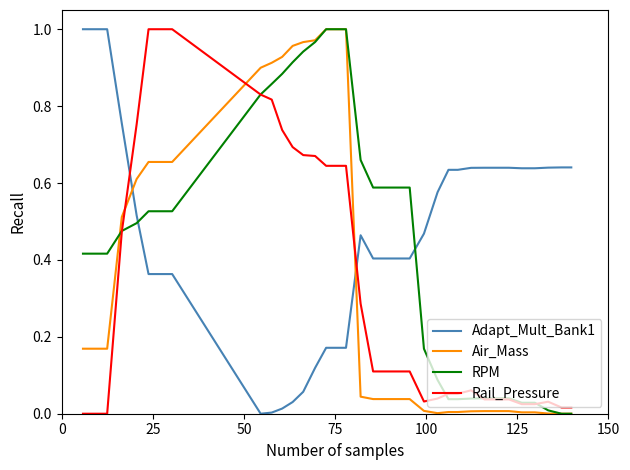

True or false: Adapt_Mult_Bank1 and Air_Mass intersect in this chart.

True